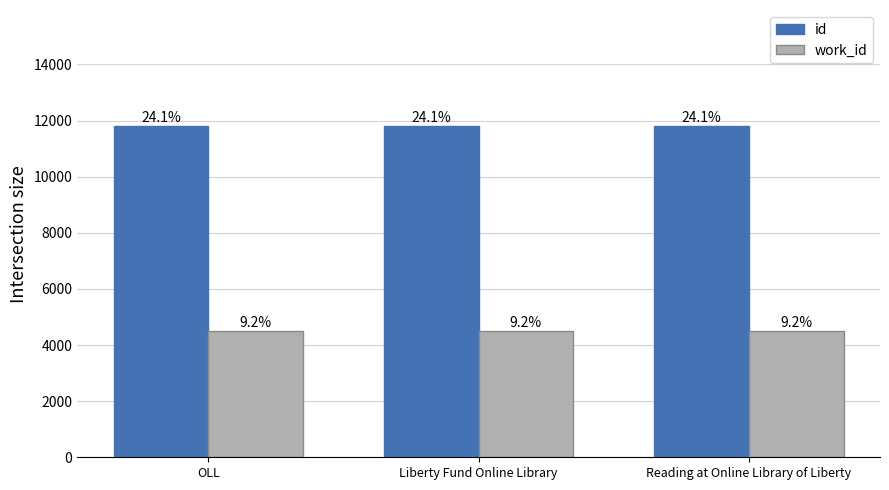

What is the value of the work_id bar at the 2nd from the left?

4493